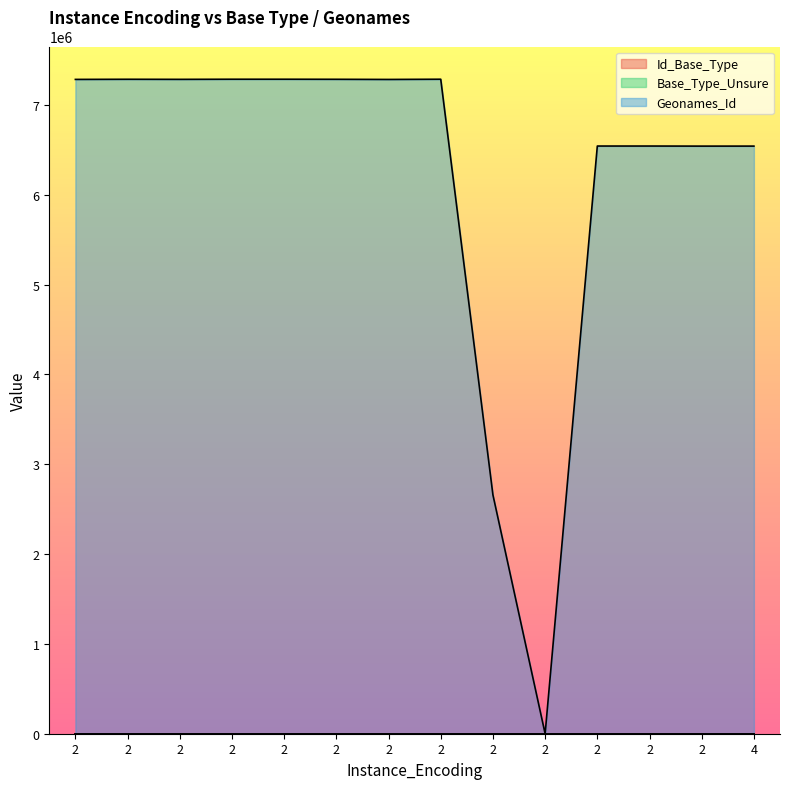

What is the sum of the Geonames_Id values at 2 and 2?

13086535